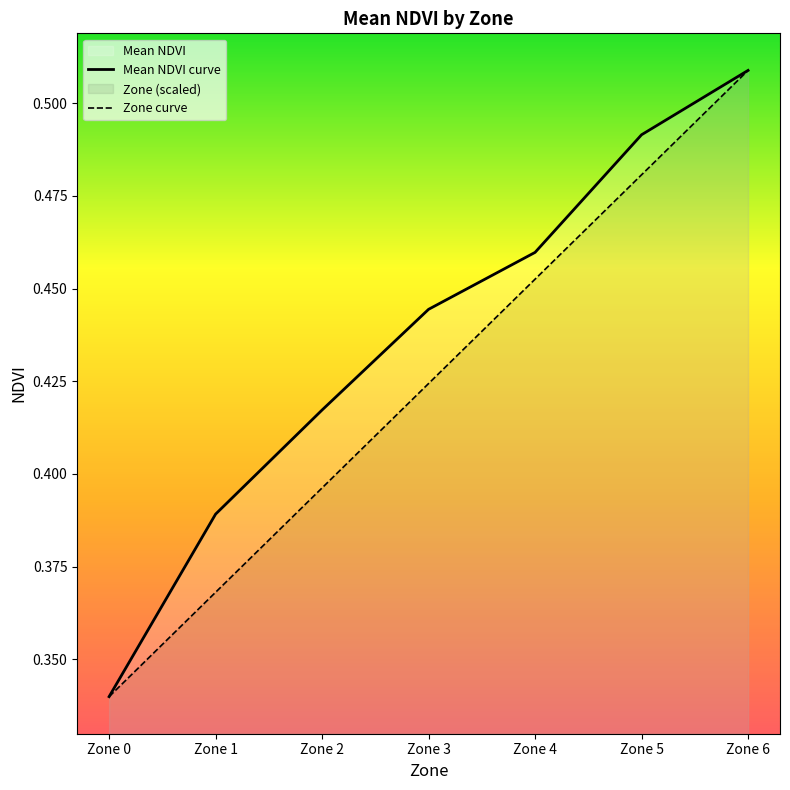

The Mean NDVI curve series shows 0.5 at Zone 4. True or false?

True